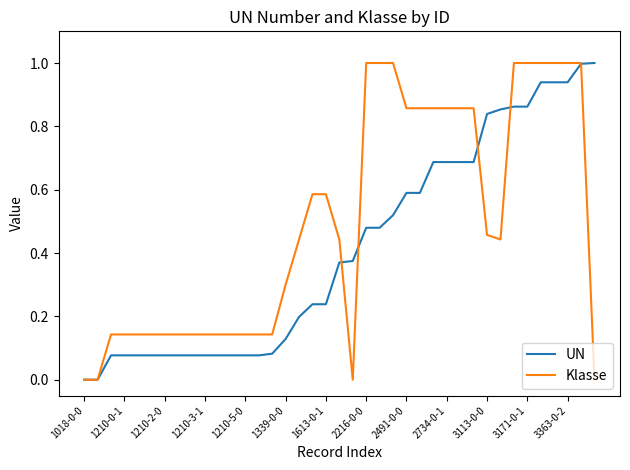

Which series has the largest total across all categories?

Klasse